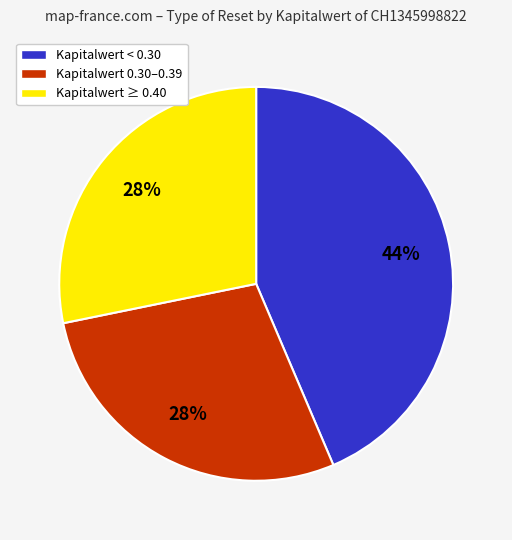

Does any single category account for the majority?

No